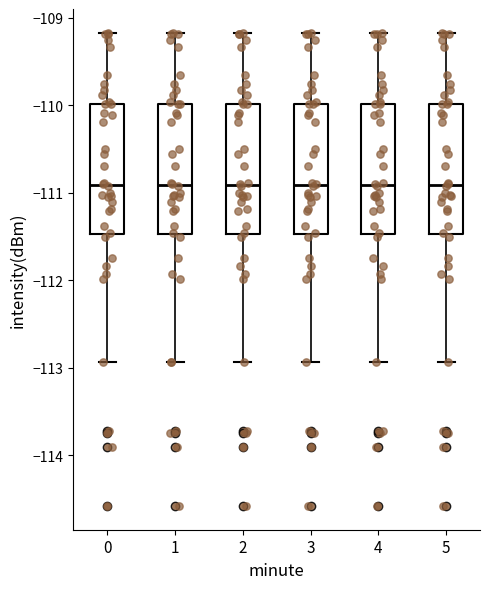

Where does the median line of the box at x = 1 sit on the y-axis? The values are not printed on the chart, so give them approximately, as read against the axis.

-110.9